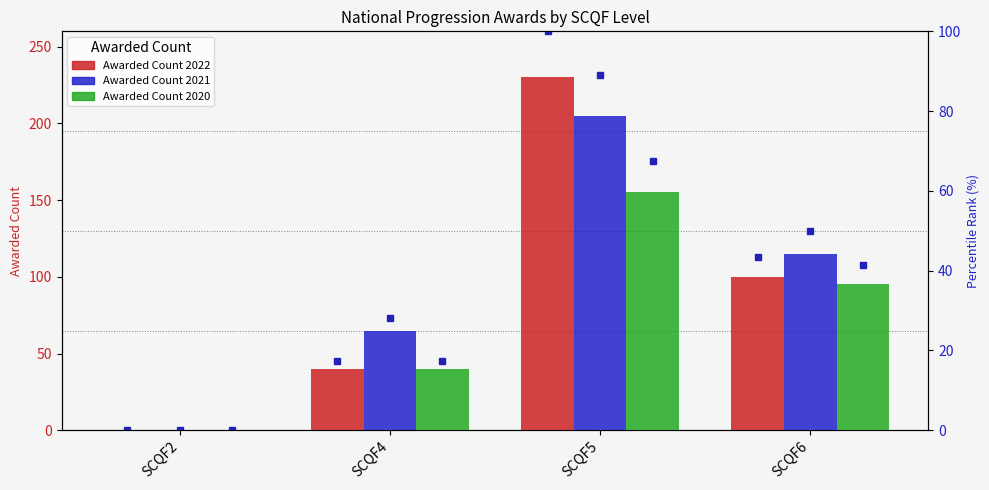

At which label is Awarded Count 2021 closest to 102?

SCQF6